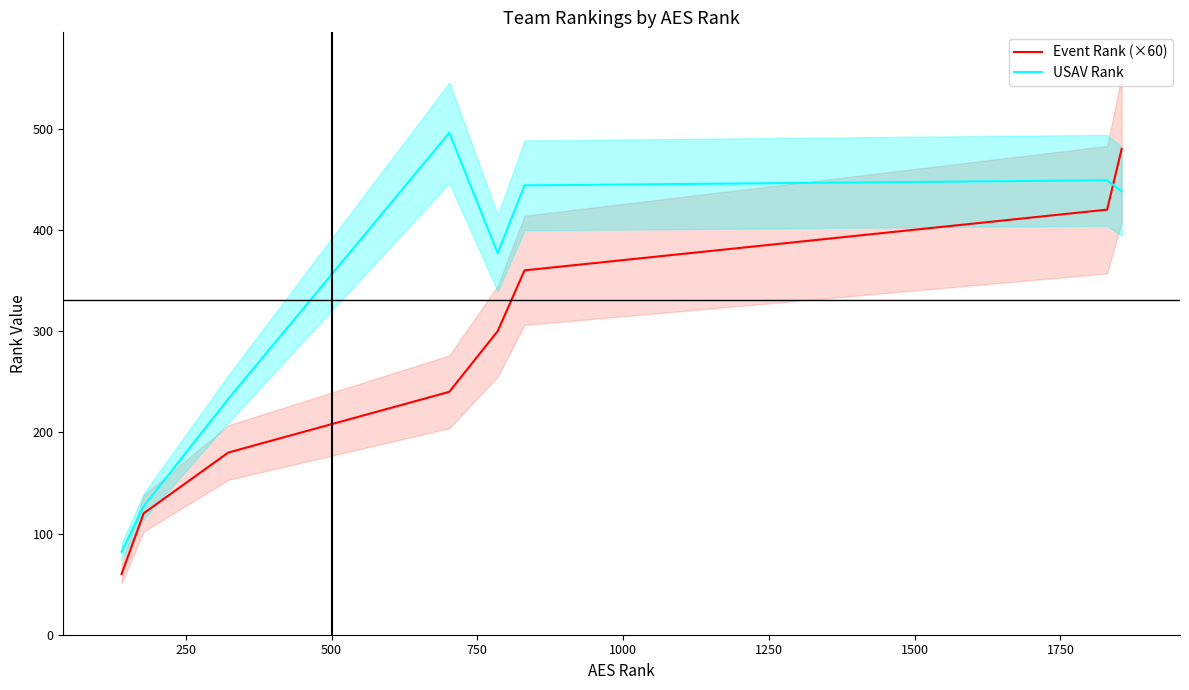

What is the maximum value for USAV Rank?

496